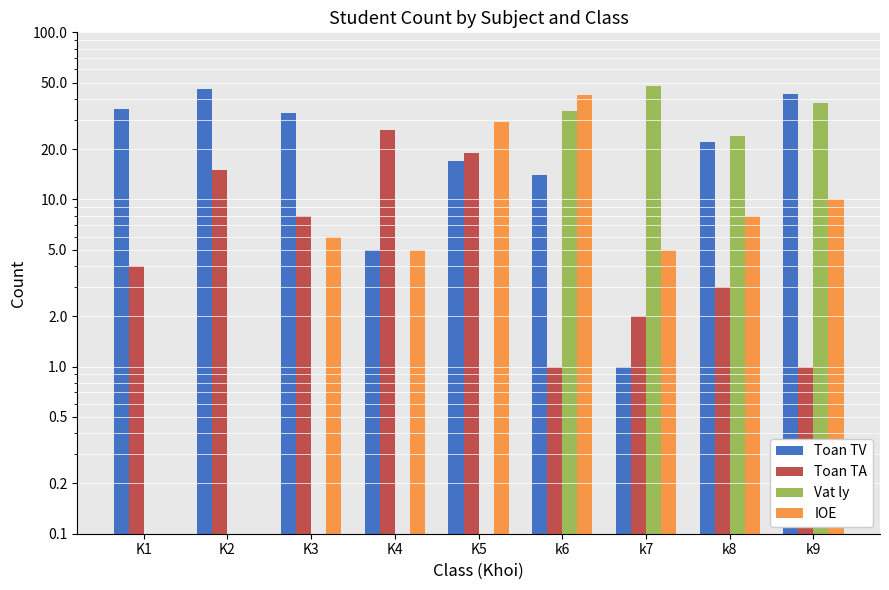

How many values in the Toan TV series exceed 22?

4